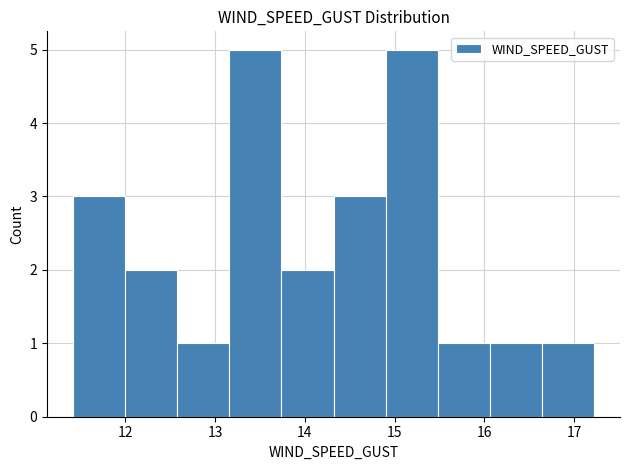

What is the height of the bar covering 14.3 to 14.9 on the x-axis? Neither the bar edges nor the heights are printed on the chart, so give them approximately, as read against the axes.

3